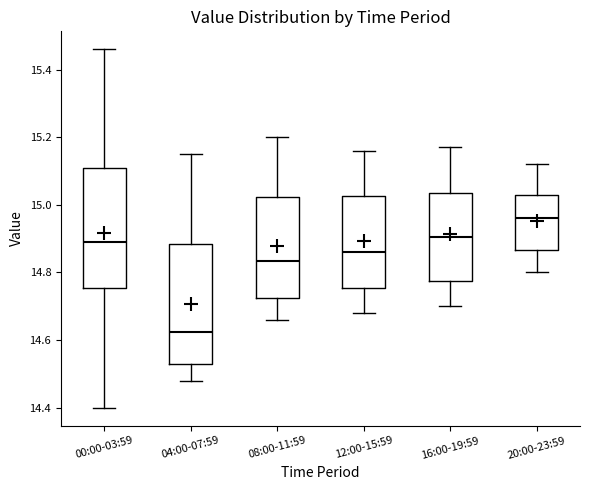

Reading left to right, transcribe this box plot: for each box, give where its median line is, the range the box spans, and where its two whiskers end, as read against the y-axis. The values are not printed on the chart, so give them approximately, as read against the axis.

00:00-03:59: median 14.90, box 14.76 to 15.12, whiskers 14.40 to 15.46
04:00-07:59: median 14.62, box 14.54 to 14.88, whiskers 14.48 to 15.16
08:00-11:59: median 14.84, box 14.72 to 15.02, whiskers 14.66 to 15.20
12:00-15:59: median 14.86, box 14.76 to 15.02, whiskers 14.68 to 15.16
16:00-19:59: median 14.90, box 14.78 to 15.04, whiskers 14.70 to 15.18
20:00-23:59: median 14.96, box 14.86 to 15.04, whiskers 14.80 to 15.12